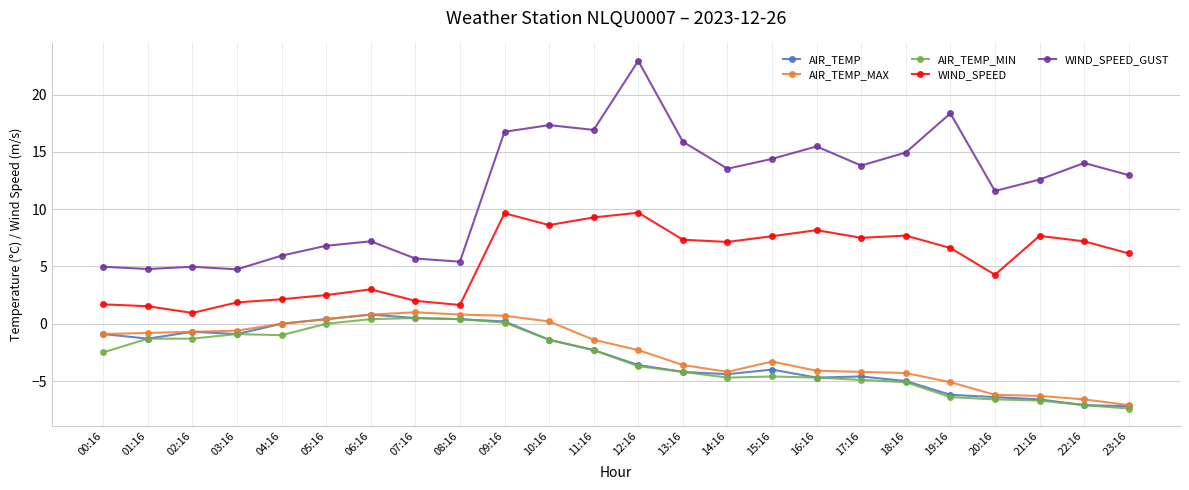

What value does the AIR_TEMP series have at 21:16?

-6.6